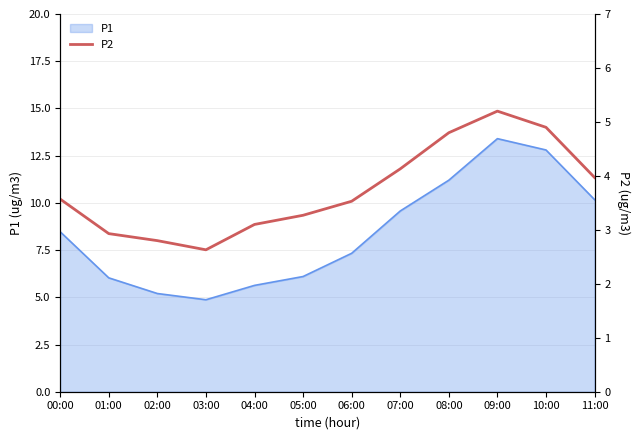

True or false: there are more than 0 points higher than both neighbors.

True